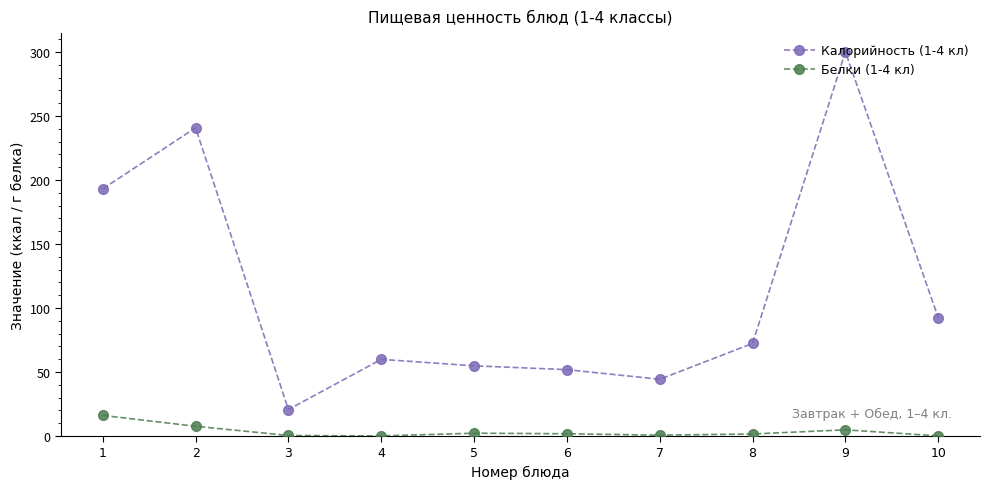

What is the value of the Белки (1-4 кл) point at the 1st from the left?

16.0